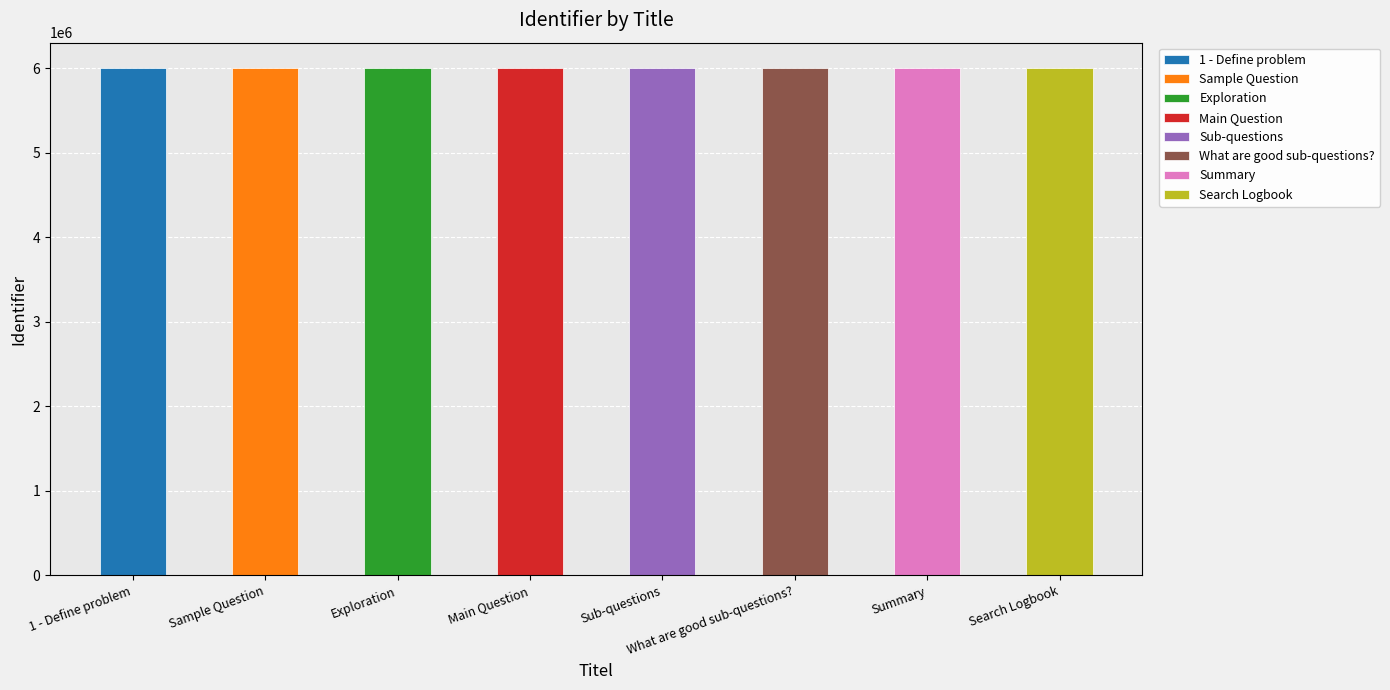

What is the ratio of the value at Main Question to the value at Search Logbook?

1.0